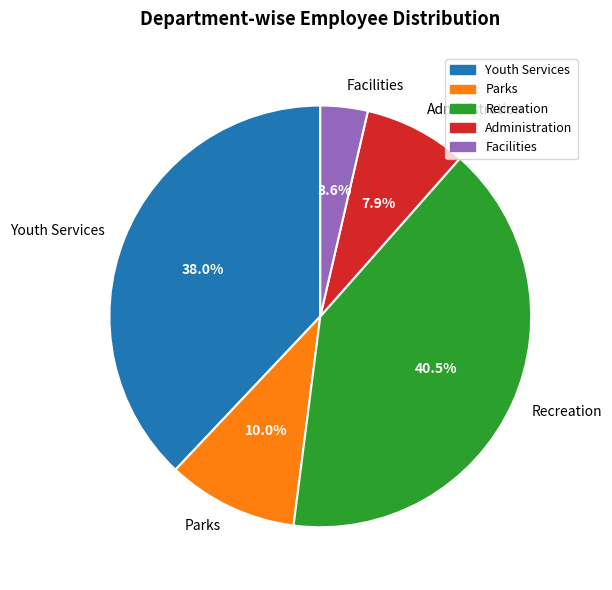

Rank the categories by value from lowest to highest.

Facilities, Administration, Parks, Youth Services, Recreation